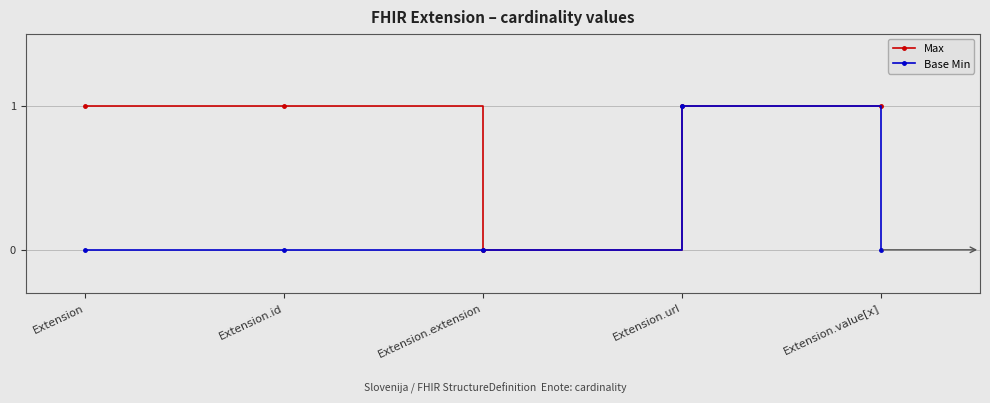

In Max, how many points are lower than both neighbors (excluding endpoints)?

1